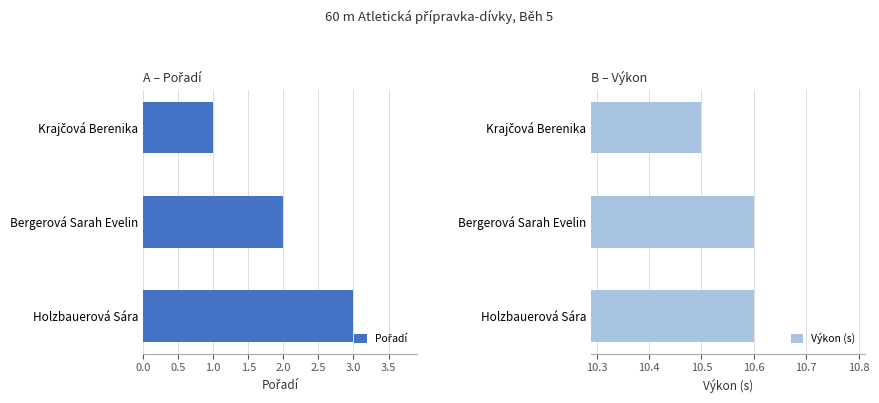

What is the sum of the Výkon values at Krajčová Berenika and Holzbauerová Sára?

21.1